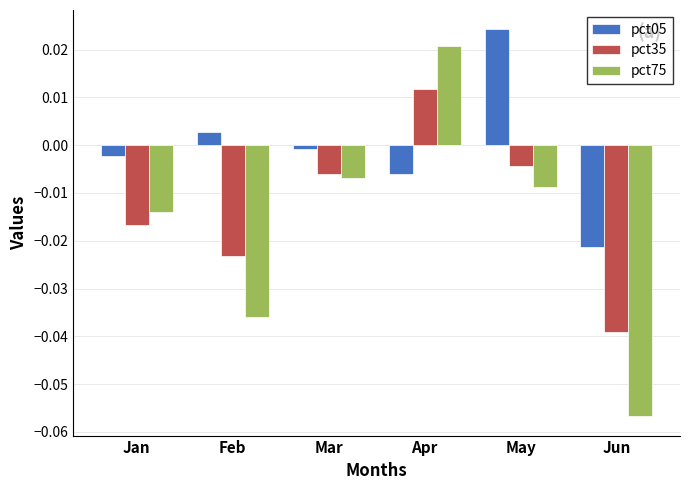

What are all the series names shown in the legend?

pct05, pct35, pct75